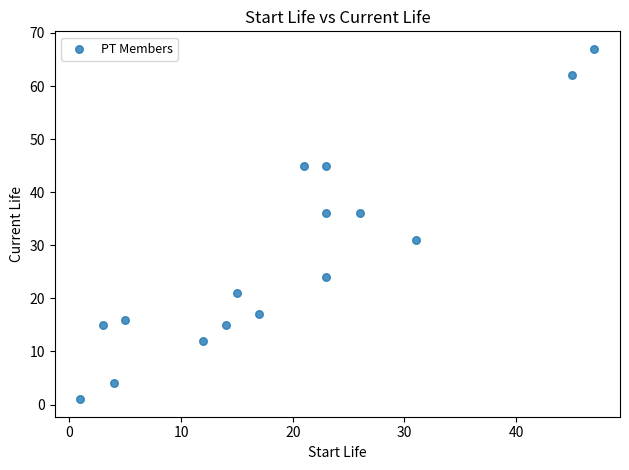

What is the range of X values (max minus min)?

46